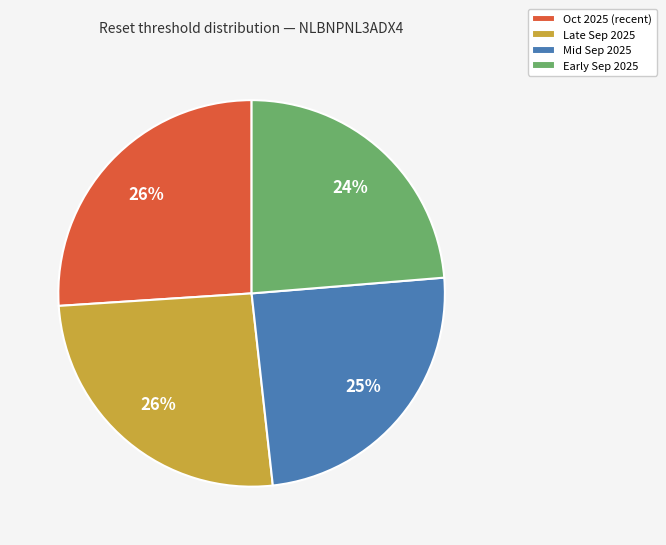

Is it true that Late Sep 2025 is 13% of the pie?

False